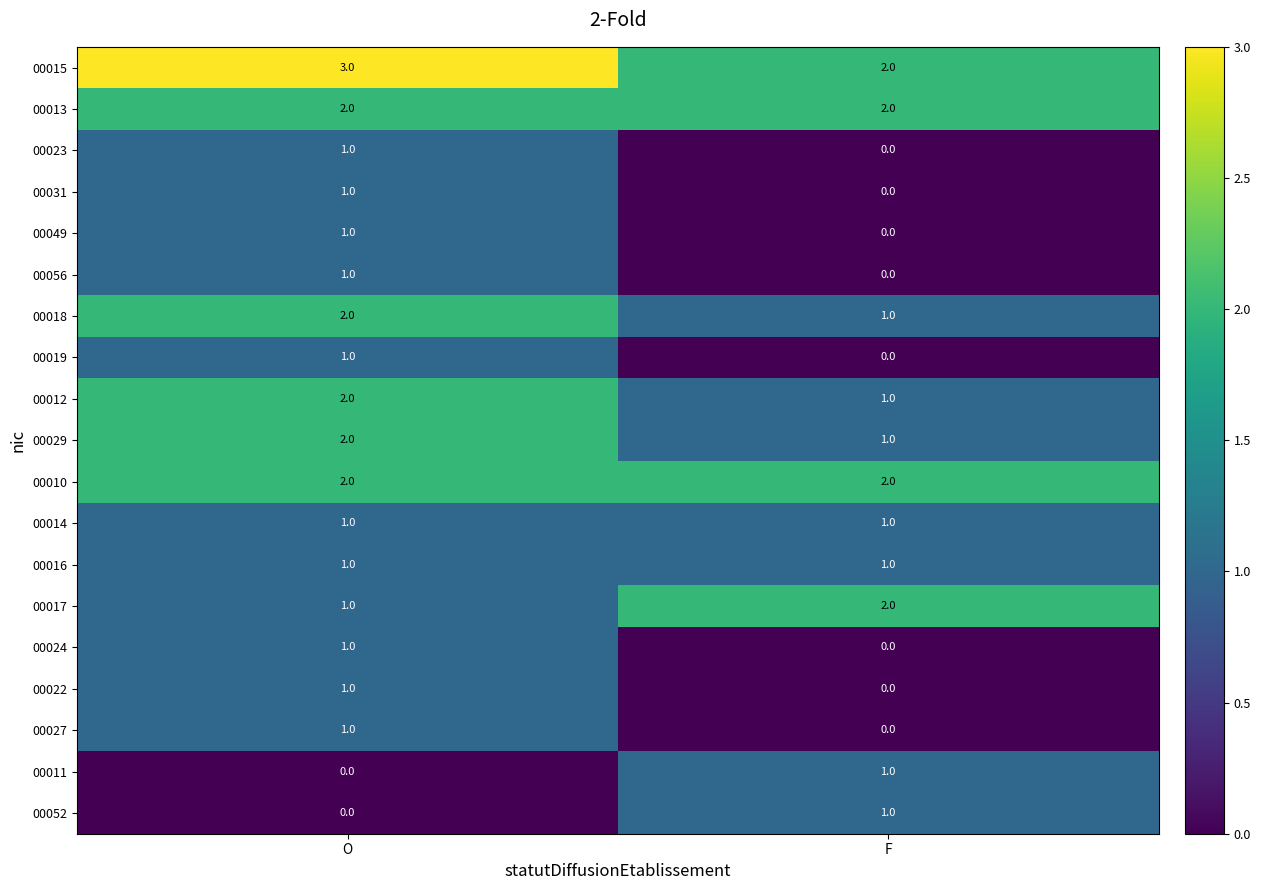

What is the difference between the highest and lowest values at O?

3